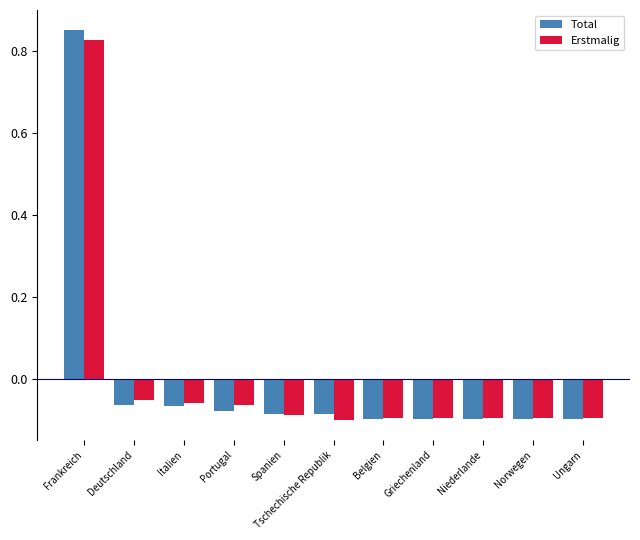

How many values in Erstmalig are above zero?

1